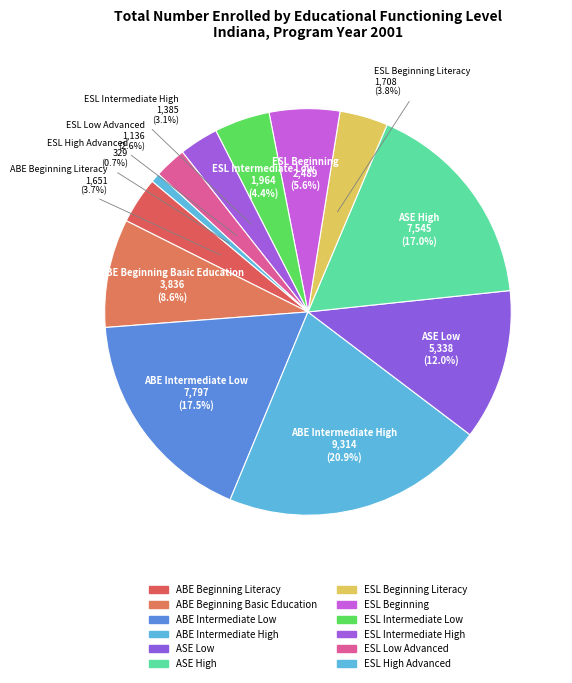

Which slice is the largest?

ABE Intermediate High